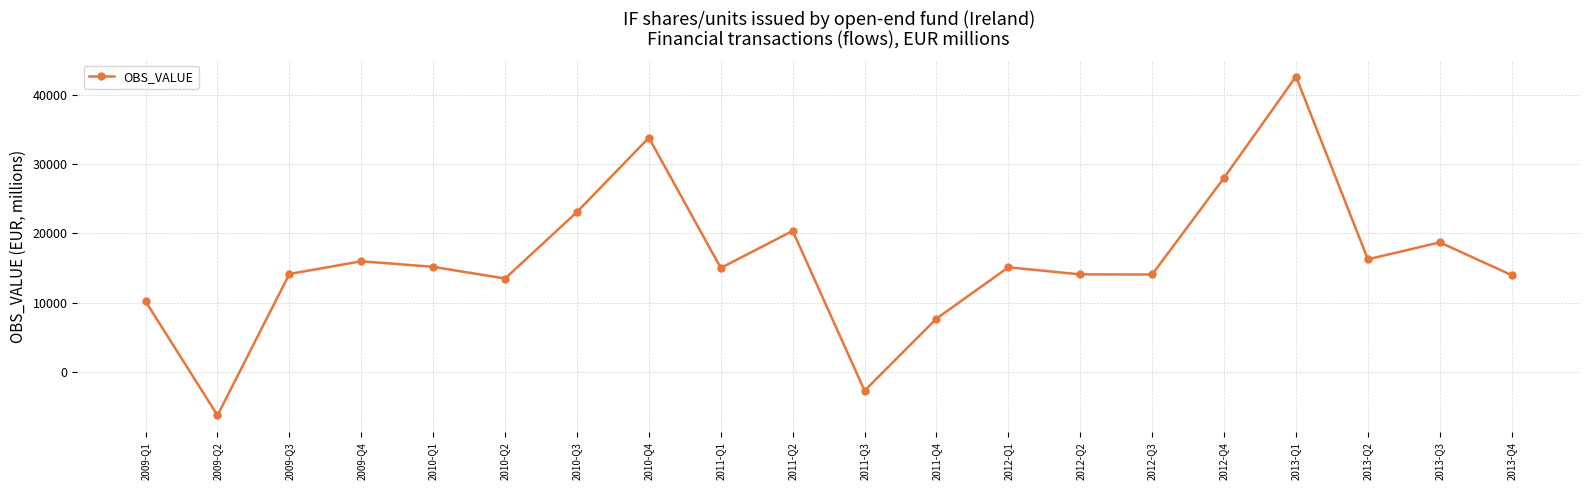

How many distinct data groups are displayed?

1